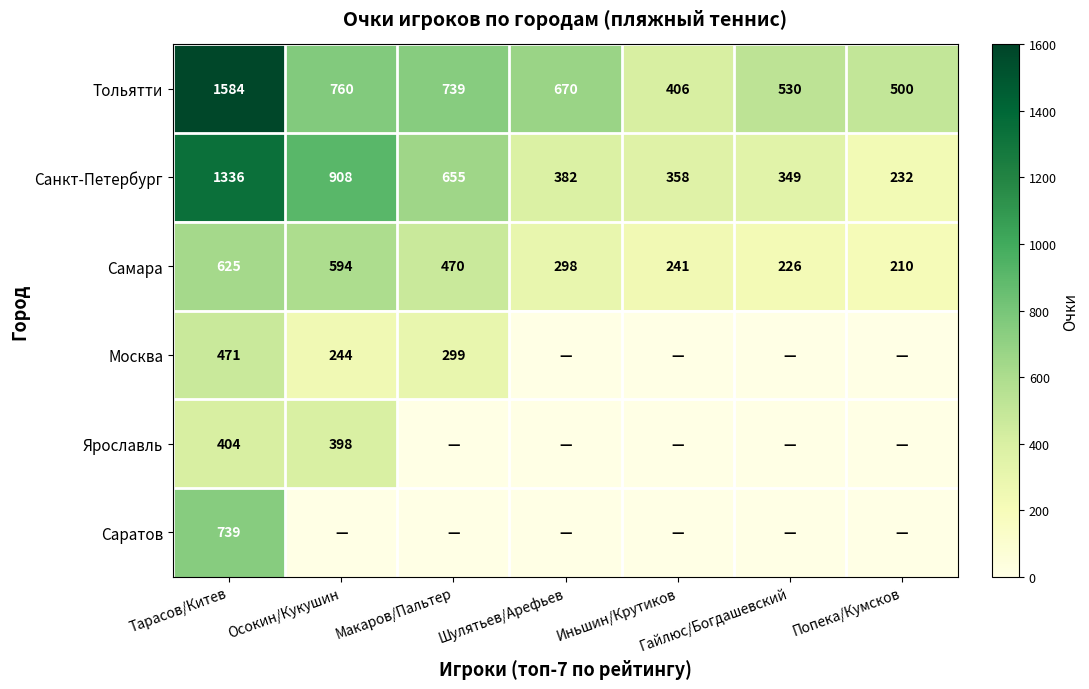

Is it true that Тольятти equals 1264.8 at Макаров/Пальтер?

False